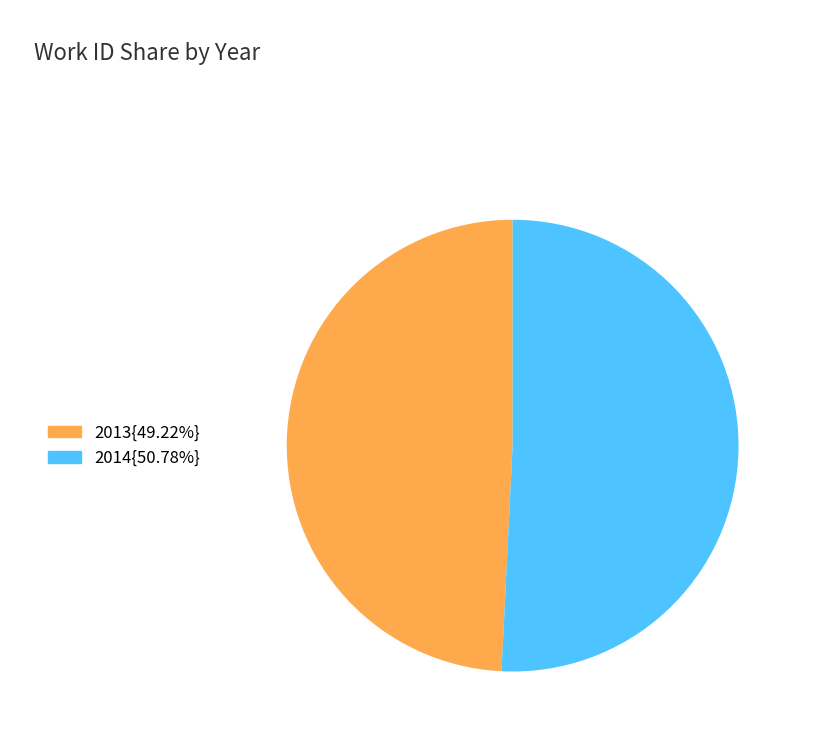

Is the sum of 2013{49.22%} and 2014{50.78%} greater than half?

Yes